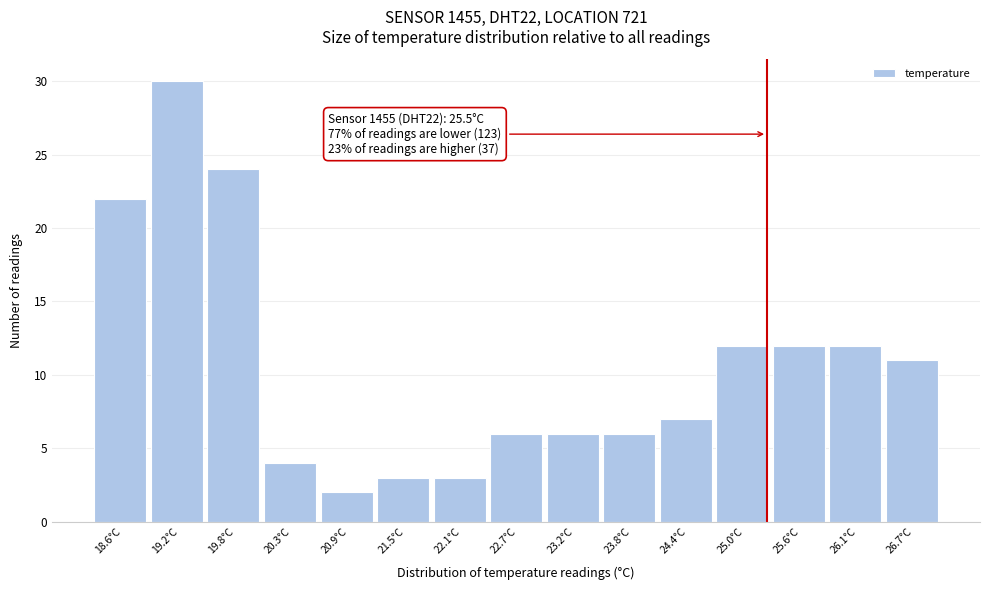

Reading right to left, transcribe all the data shown in this chart.

11	12	12	12	7	6	6	6	3	3	2	4	24	30	22